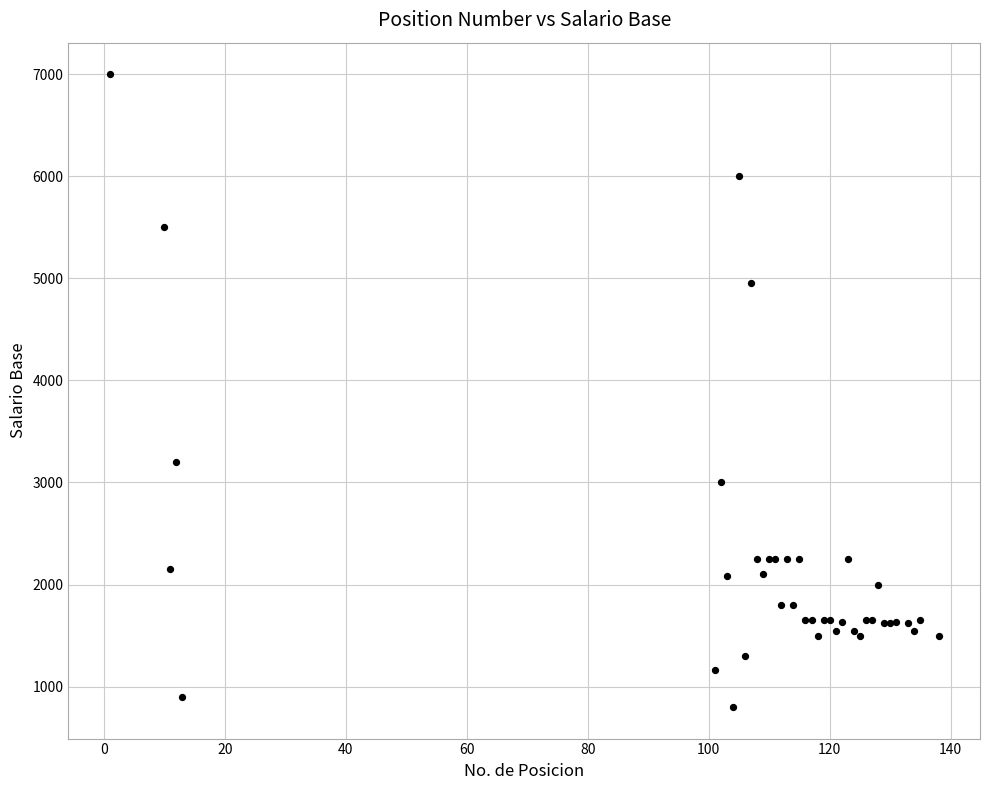

What Y value in the scatter plot is closest to 3900?

3200.0